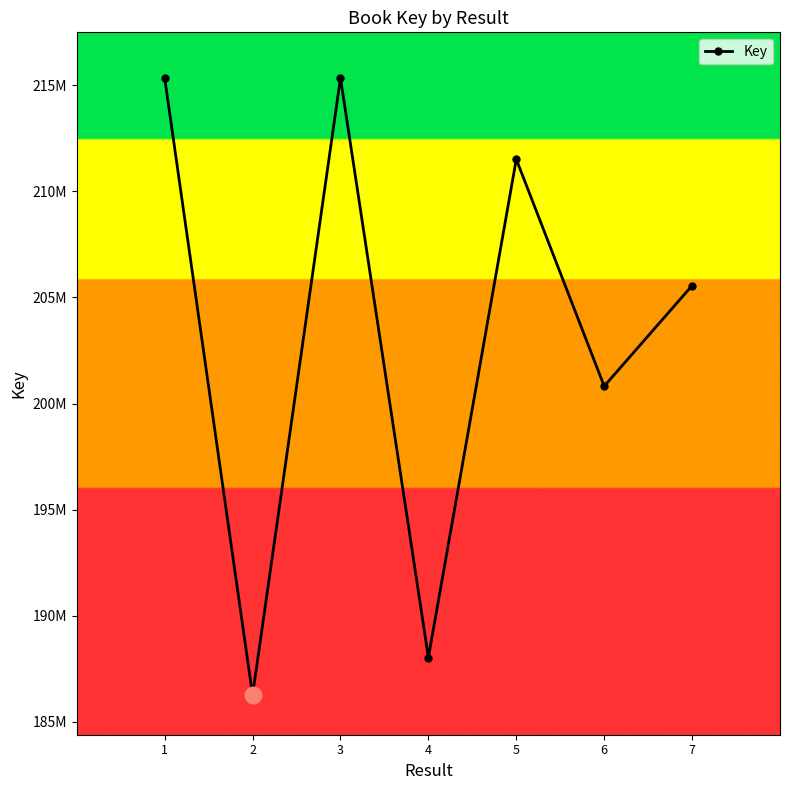

What value does the data have at 4, to the nearest 100?

188037800